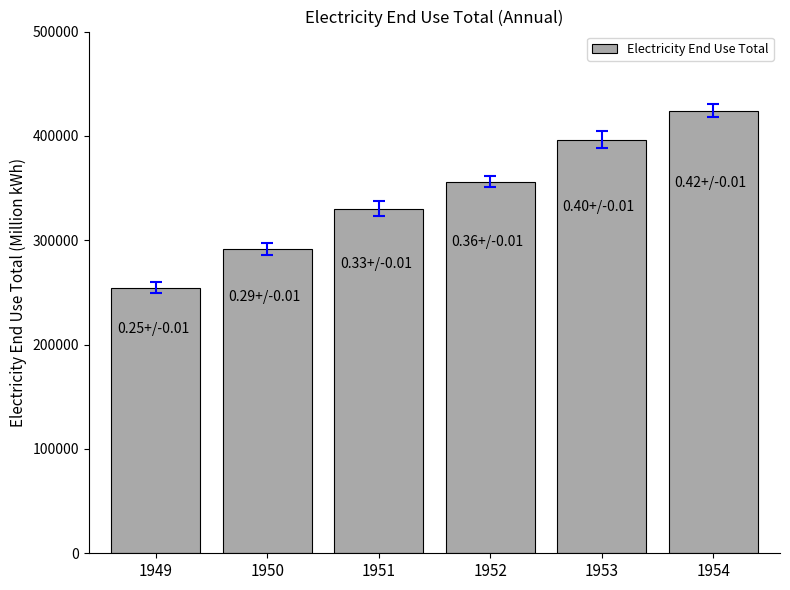

List the labels in order of value, smallest first.

1949, 1950, 1951, 1952, 1953, 1954